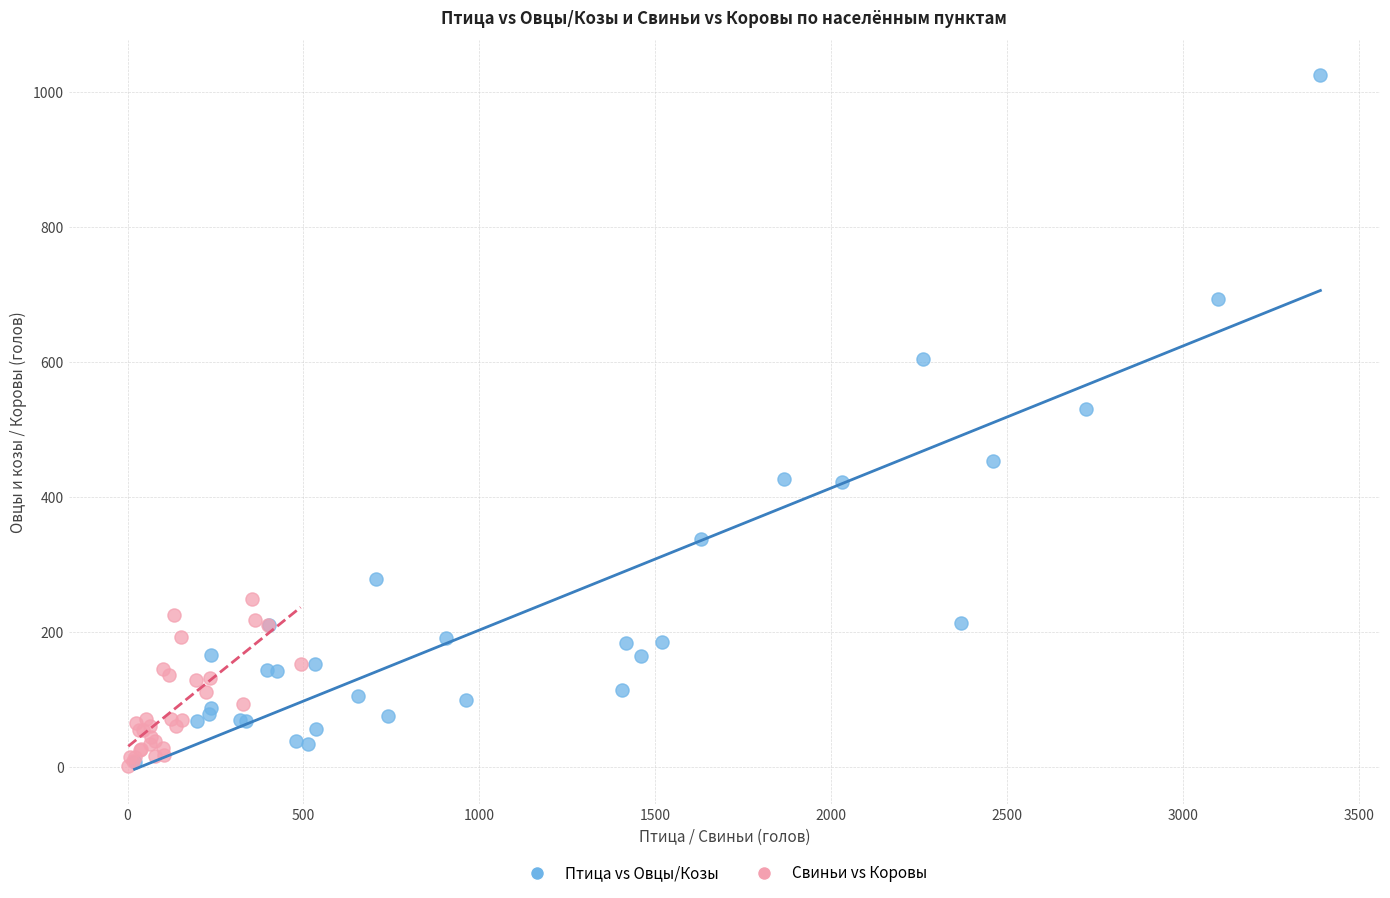

Which series contains the highest Y value?

Птица vs Овцы/Козы